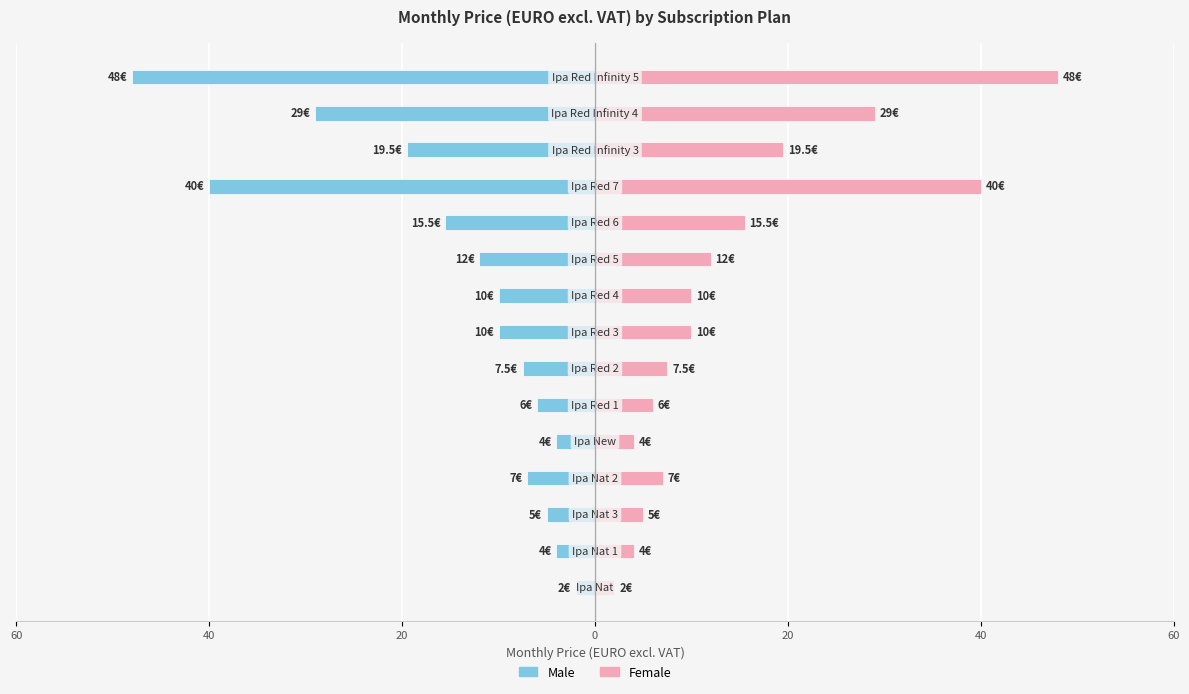

What is the maximum value shown in the chart?

48.0